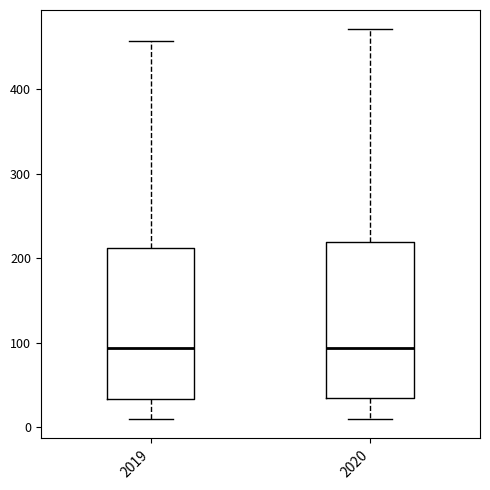

Reading left to right, transcribe this box plot: for each box, give where its median line is, the range the box spans, and where its two whiskers end, as read against the y-axis. The values are not printed on the chart, so give them approximately, as read against the axis.

2019: median 90, box 30 to 210, whiskers 10 to 460
2020: median 90, box 30 to 220, whiskers 10 to 470